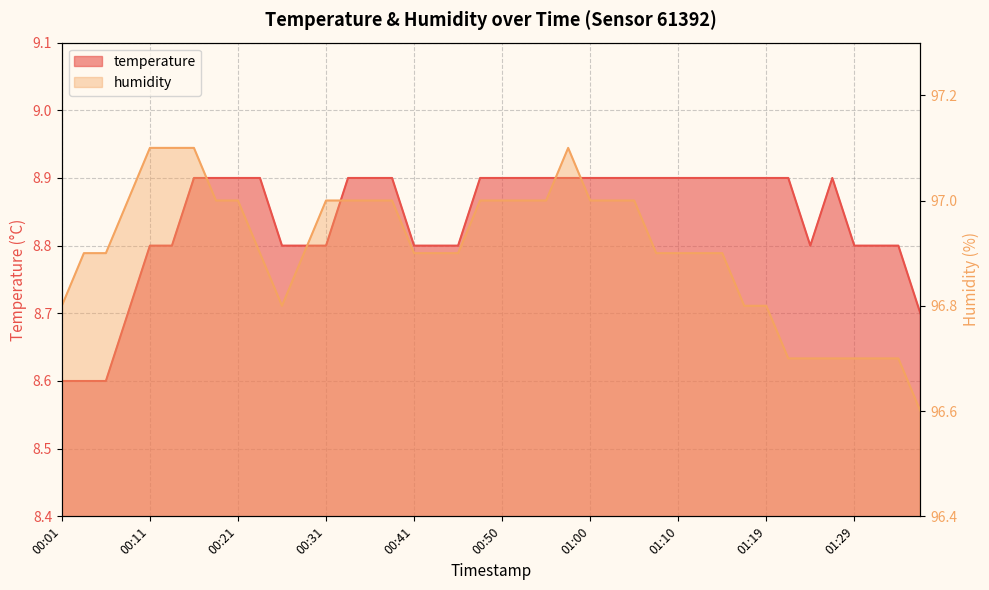

What position from the right is 00:06?

38